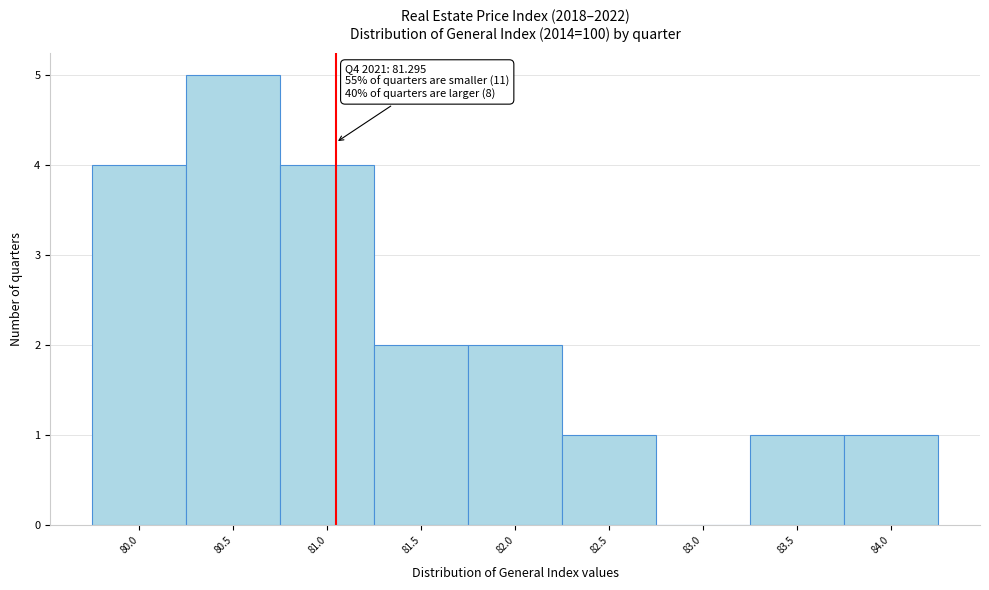

Reading left to right, extract all data points from this chart.

80.0=4	80.5=5	81.0=4	81.5=2	82.0=2	82.5=1	83.0=0	83.5=1	84.0=1